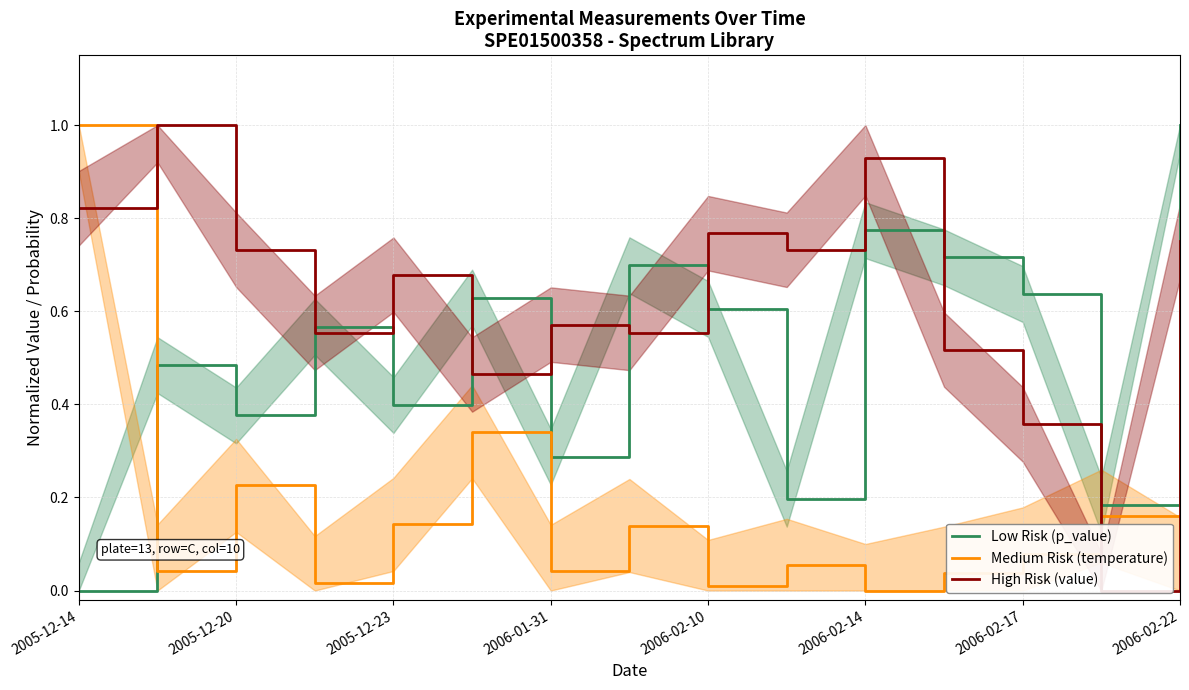

How many times do Low Risk (p_value) and Medium Risk (temperature) cross each other?

1